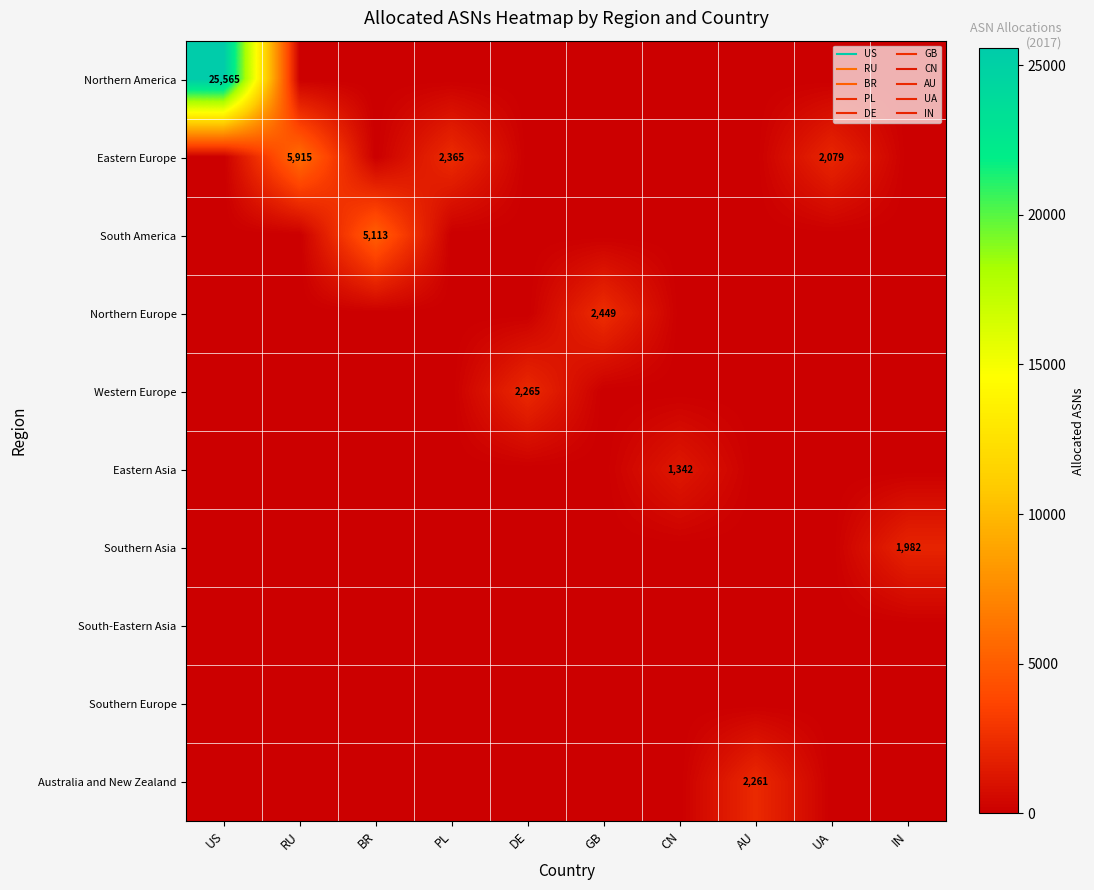

Which series has the largest total across all categories?

Northern America